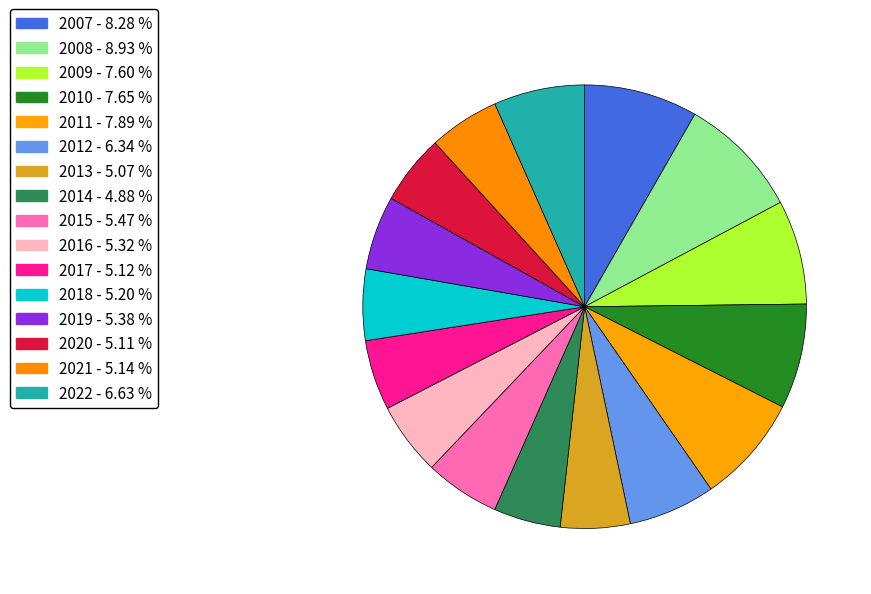

Rank the categories by value from highest to lowest.

2008, 2007, 2011, 2010, 2009, 2022, 2012, 2015, 2019, 2016, 2018, 2021, 2017, 2020, 2013, 2014